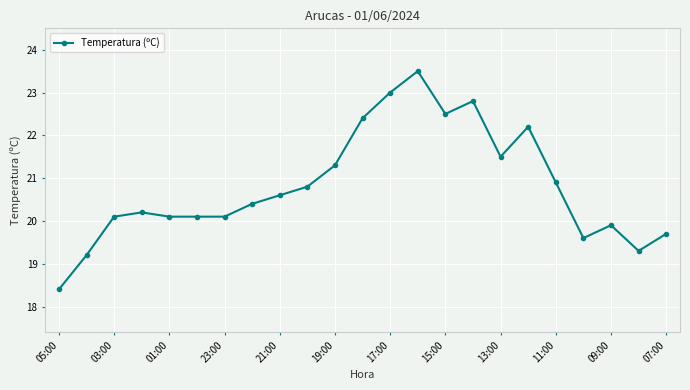

What is the difference between the maximum and second lowest values?

4.3